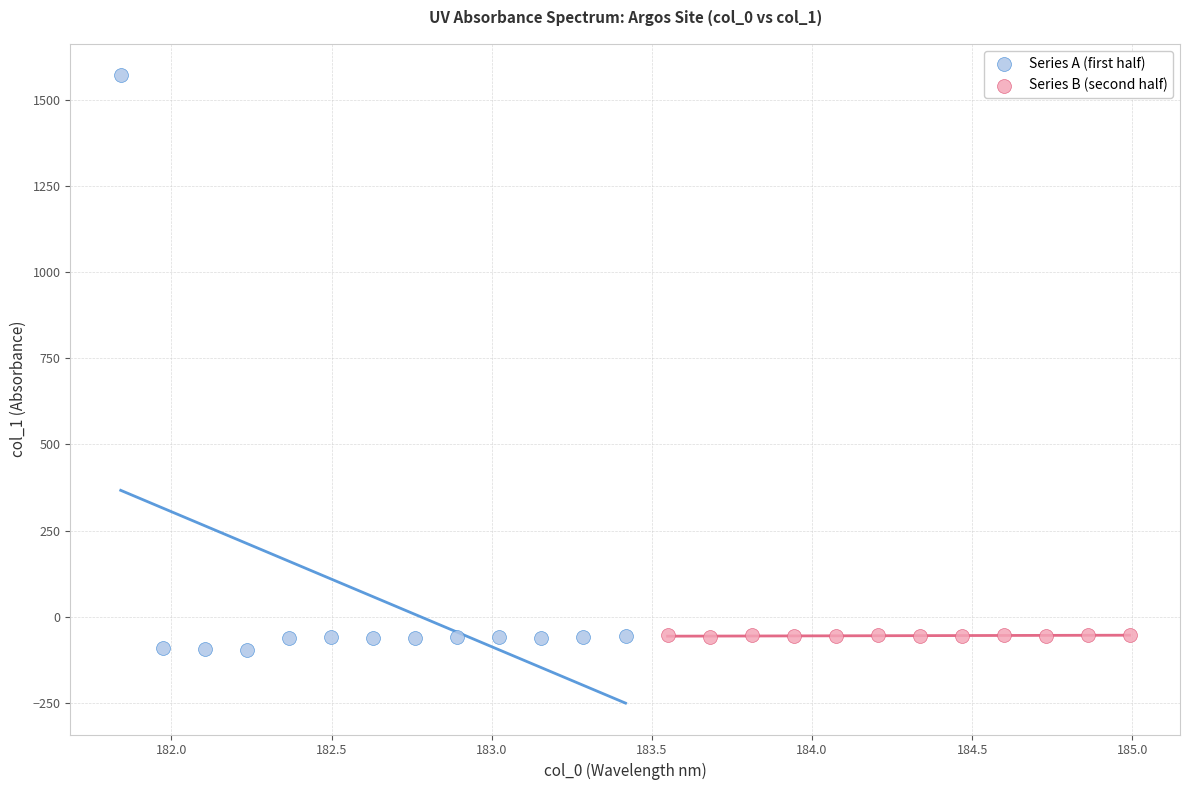

Which series has the largest Y range (max minus min)?

Series A (first half)